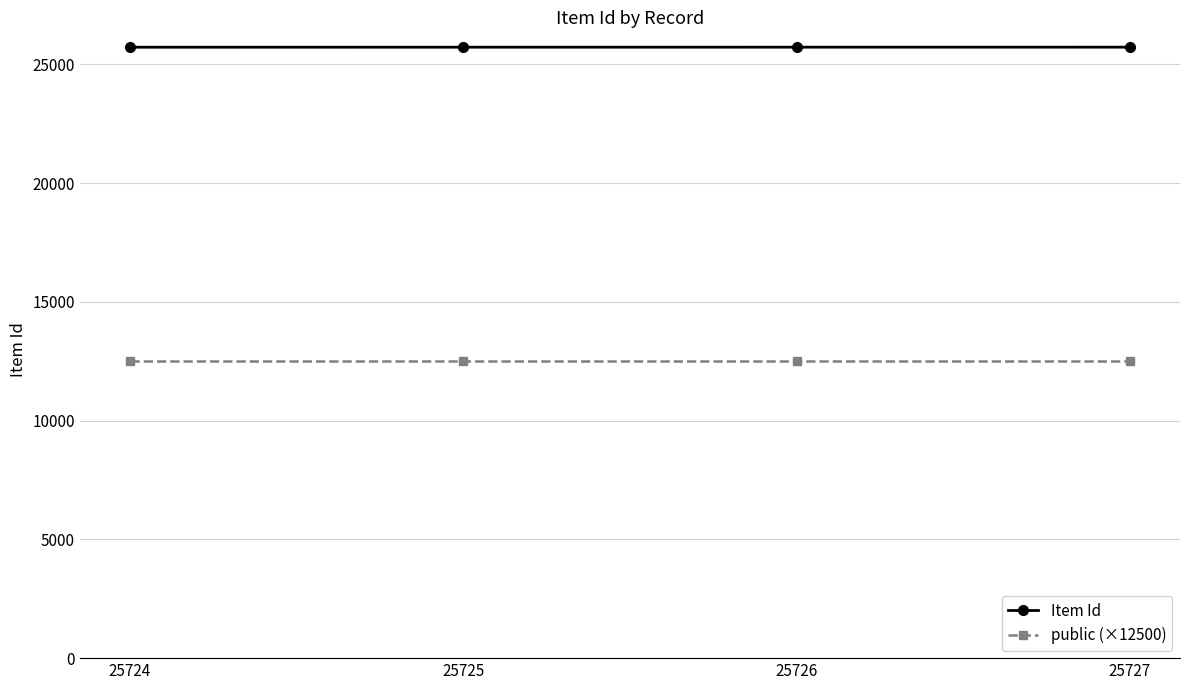

True or false: Item Id and public (×12500) intersect in this chart.

False